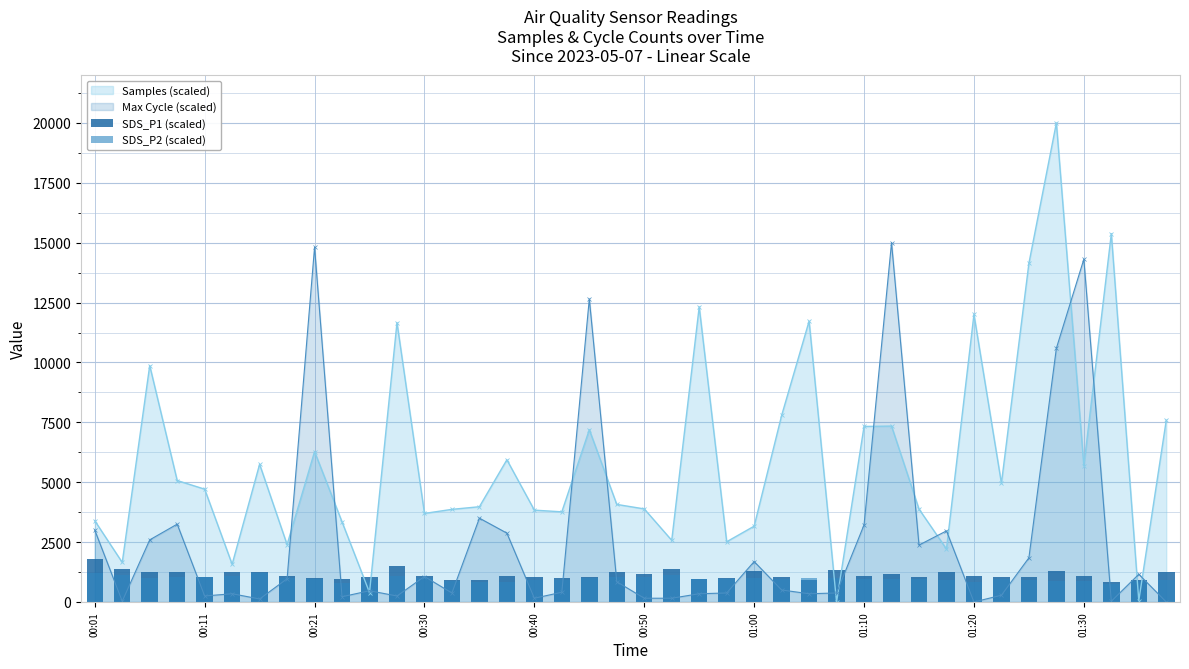

True or false: Samples (scaled) has more than 0 points higher than both neighbors.

True